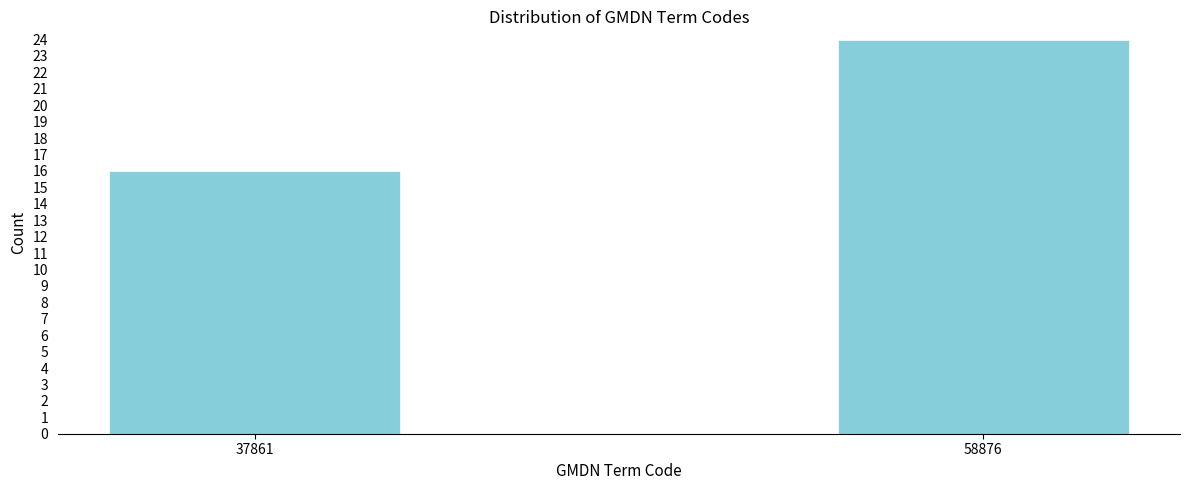

Reading left to right, extract all data points from this chart.

37861=16	58876=24